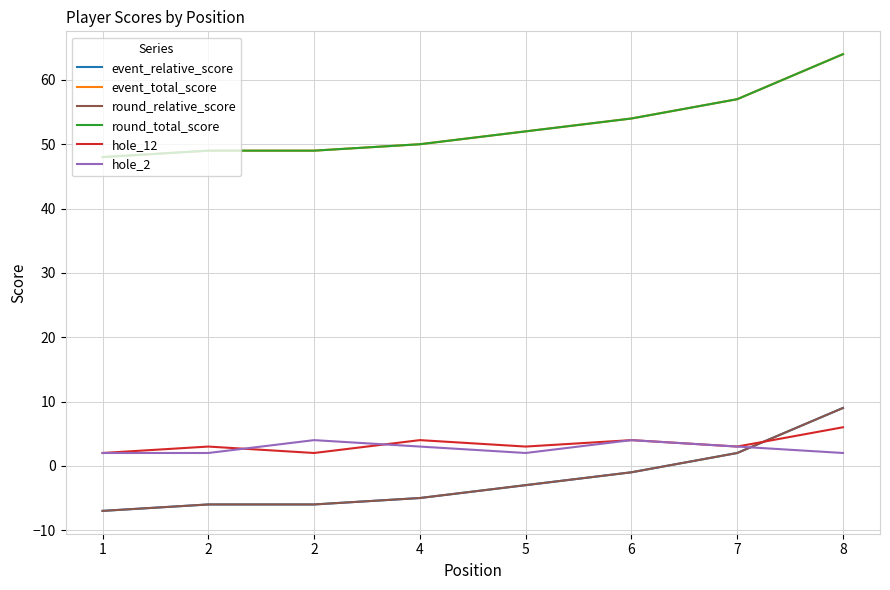

Where is event_relative_score nearest to the value 1?

7